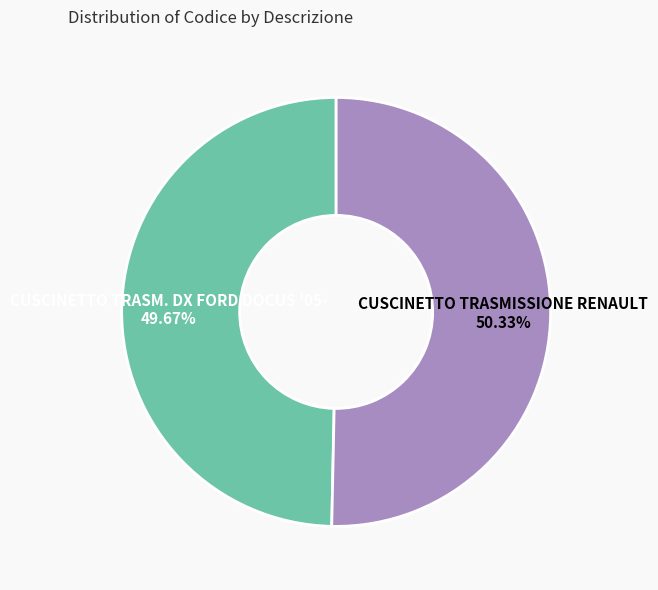

To the nearest percent, what portion does CUSCINETTO TRASMISSIONE RENAULT represent?

50%